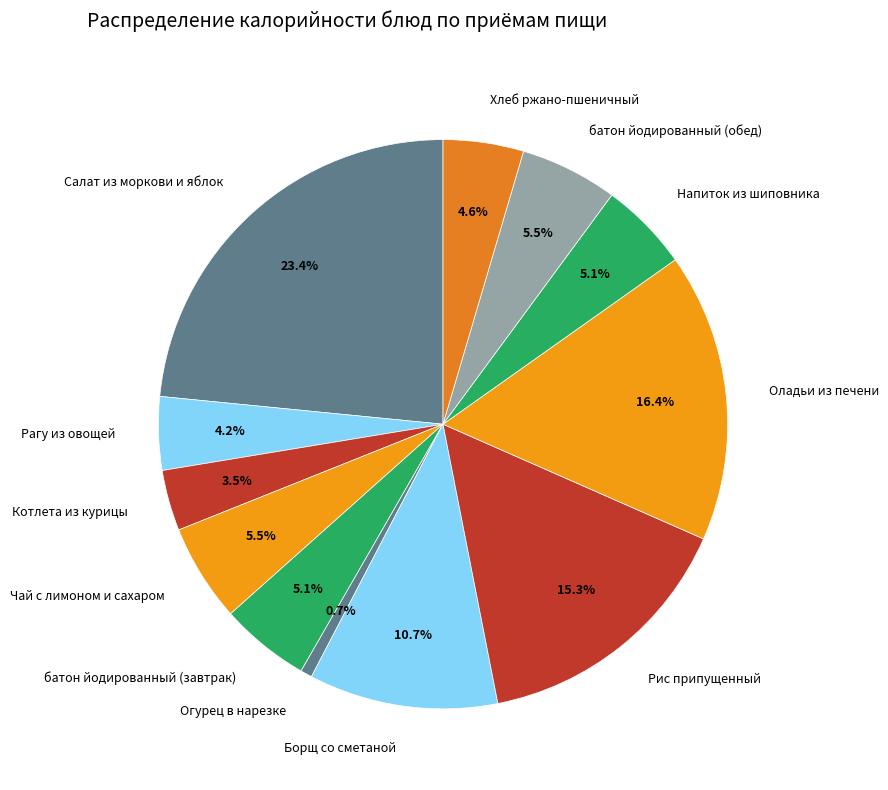

To the nearest percent, what is the combined percentage of Салат из моркови и яблок and Хлеб ржано-пшеничный?

28%